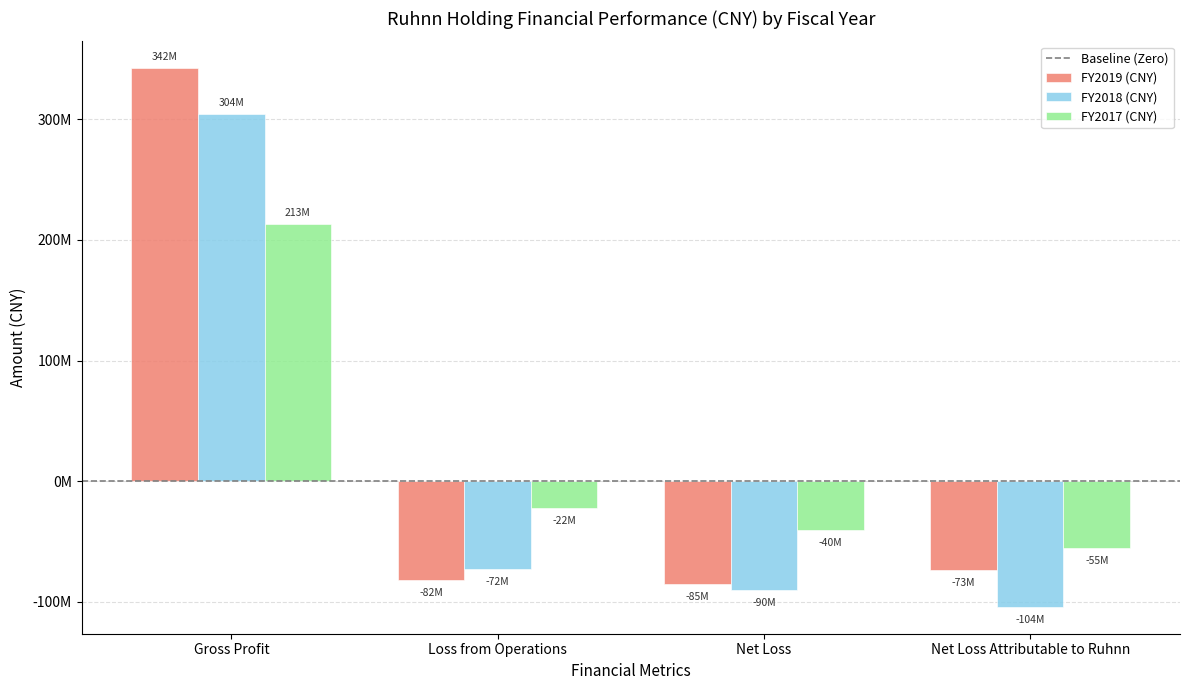

What is the label of the 4th bar from the left?

Net Loss Attributable to Ruhnn